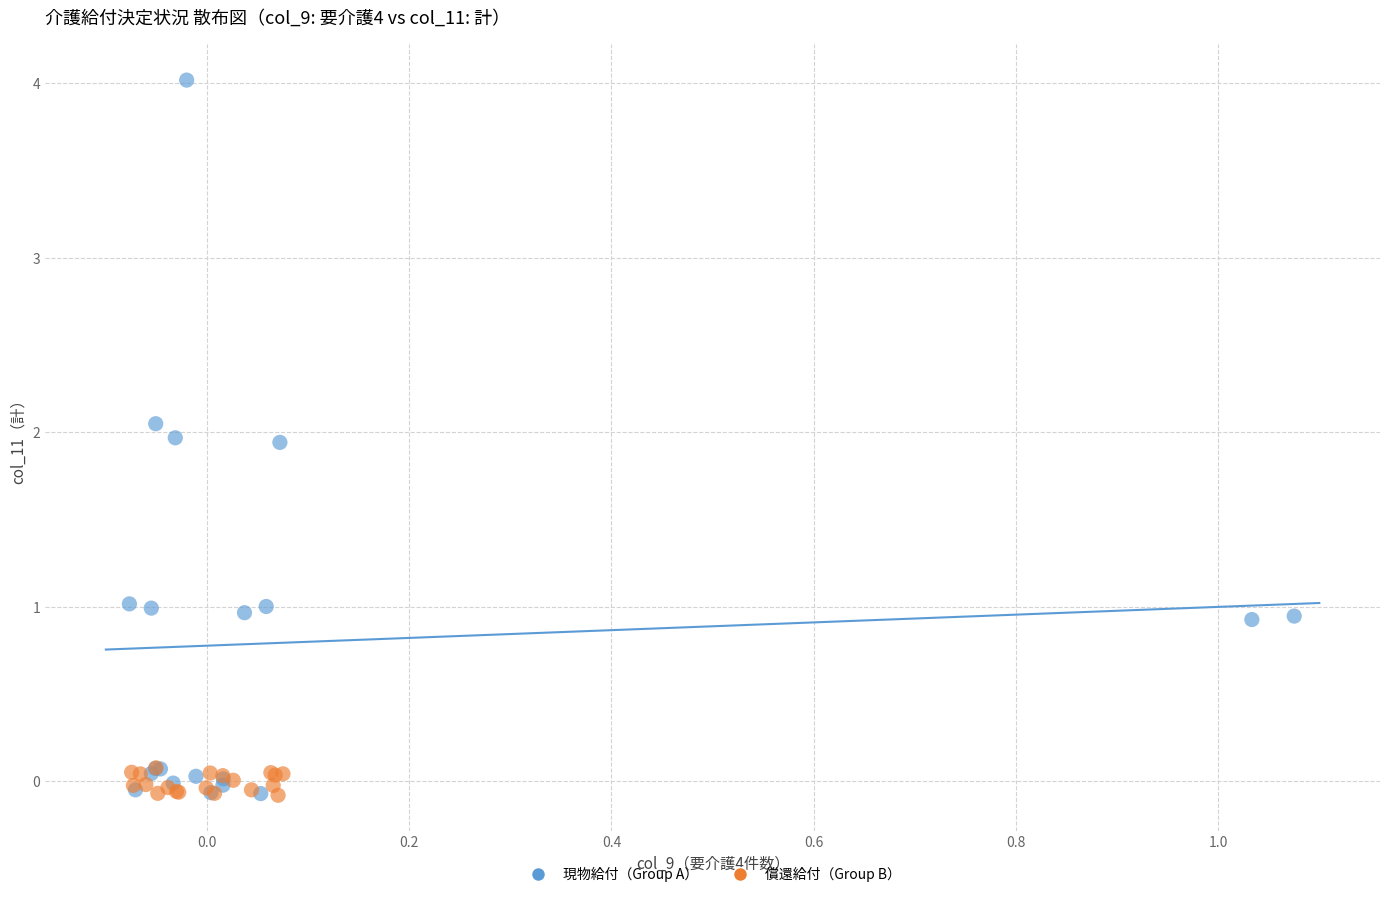

Which series has the widest spread of Y values?

現物給付（Group A）